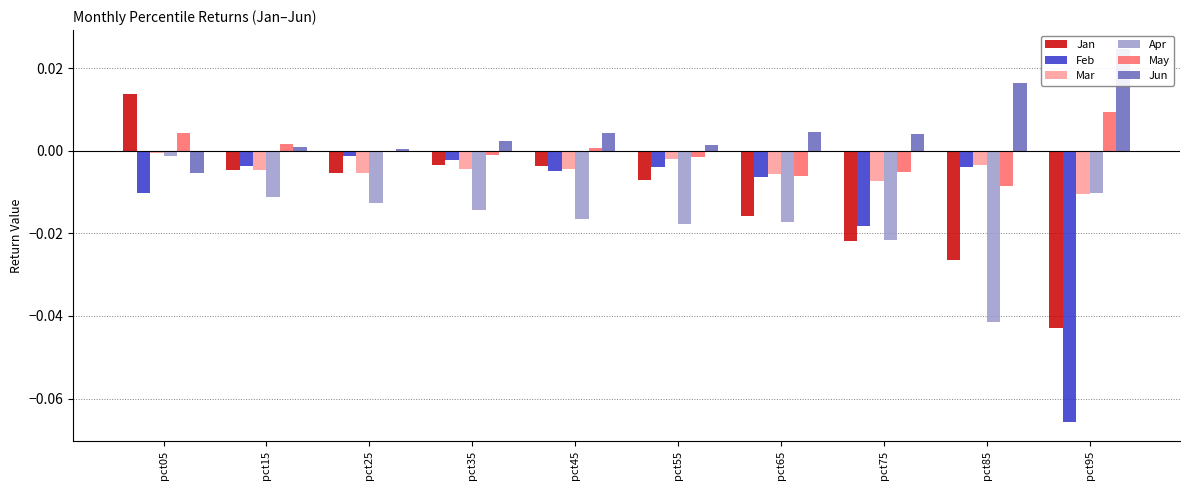

How many data points in Jun are above 0?

9